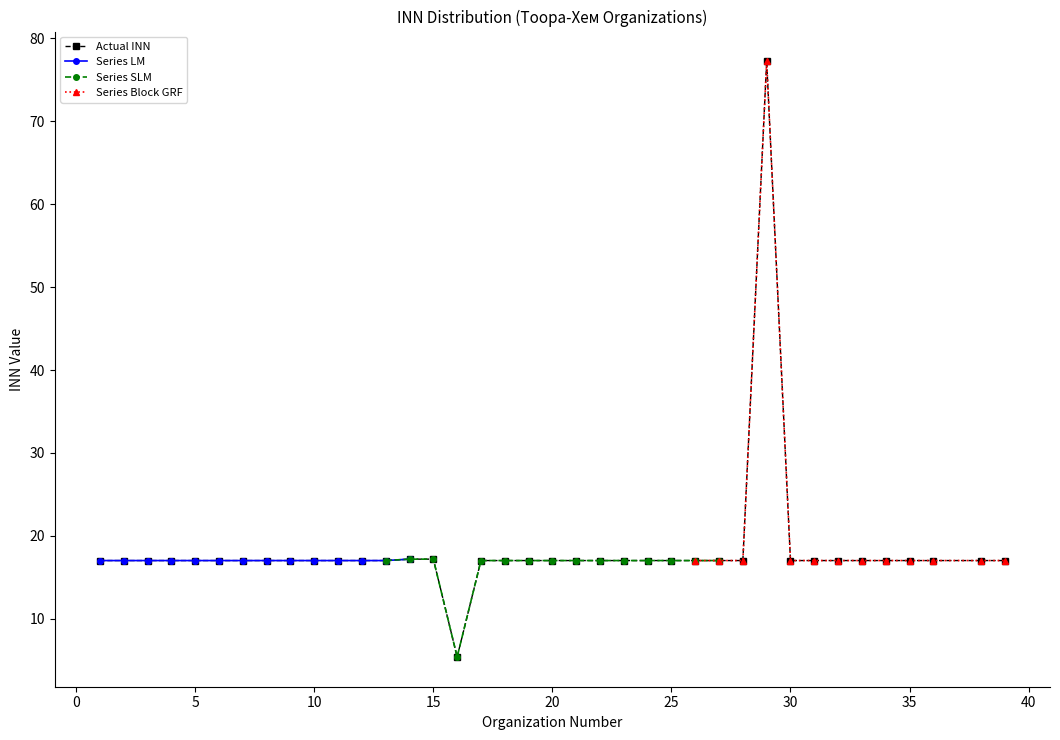

Rank the categories by value from highest to lowest.

29, 15, 14, 26, 27, 13, 23, 10, 11, 8, 9, 19, 17, 7, 32, 39, 3, 4, 1, 5, 20, 35, 36, 28, 34, 25, 30, 22, 18, 31, 33, 38, 12, 24, 21, 6, 2, 16